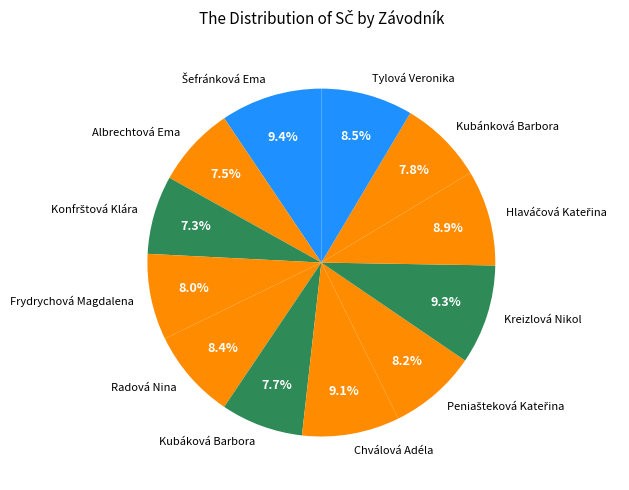

Combined, do Kreizlová Nikol and Radová Nina account for over 50%?

No